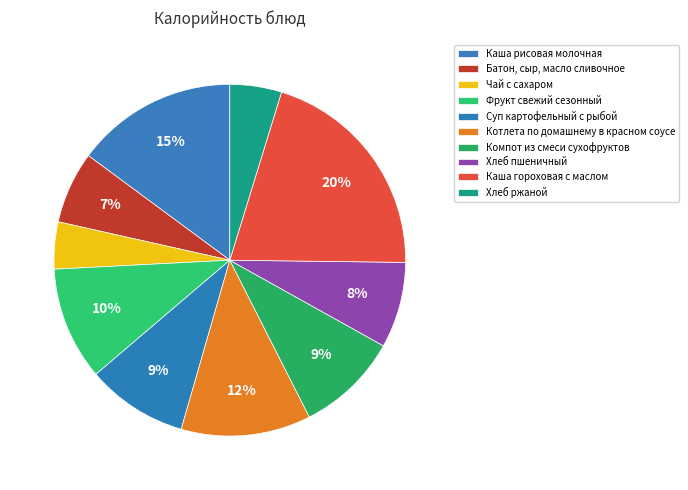

To the nearest percent, what is the difference between the Котлета по домашнему в красном соусе and Каша рисовая молочная slice percentages?

3%